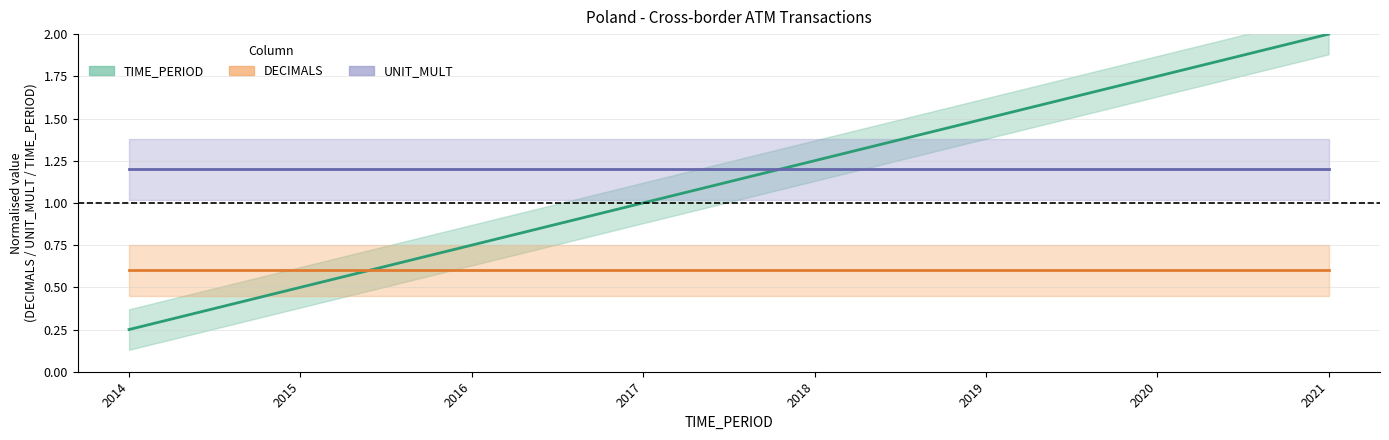

What is the sum of all TIME_PERIOD values?

9.0